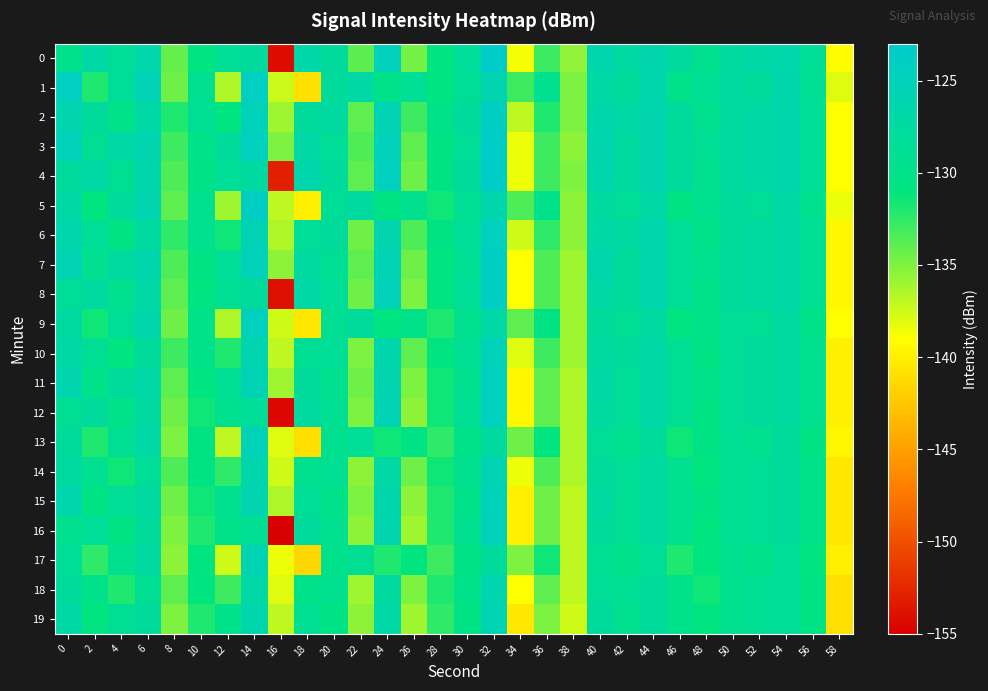

What is the total value across all series at 28?

-2628.2